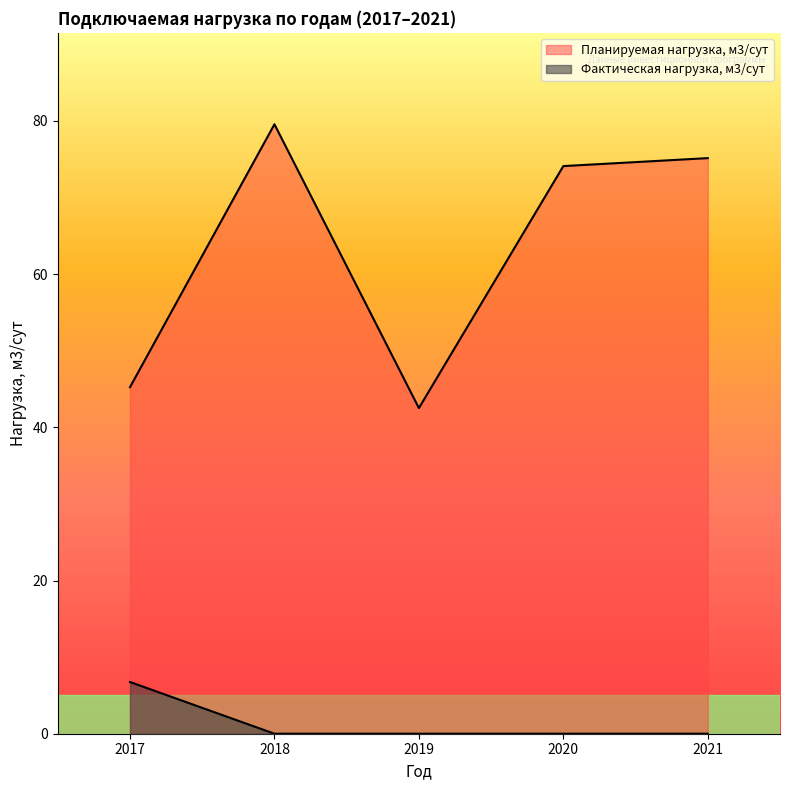

Does the chart have visible grid lines?

No